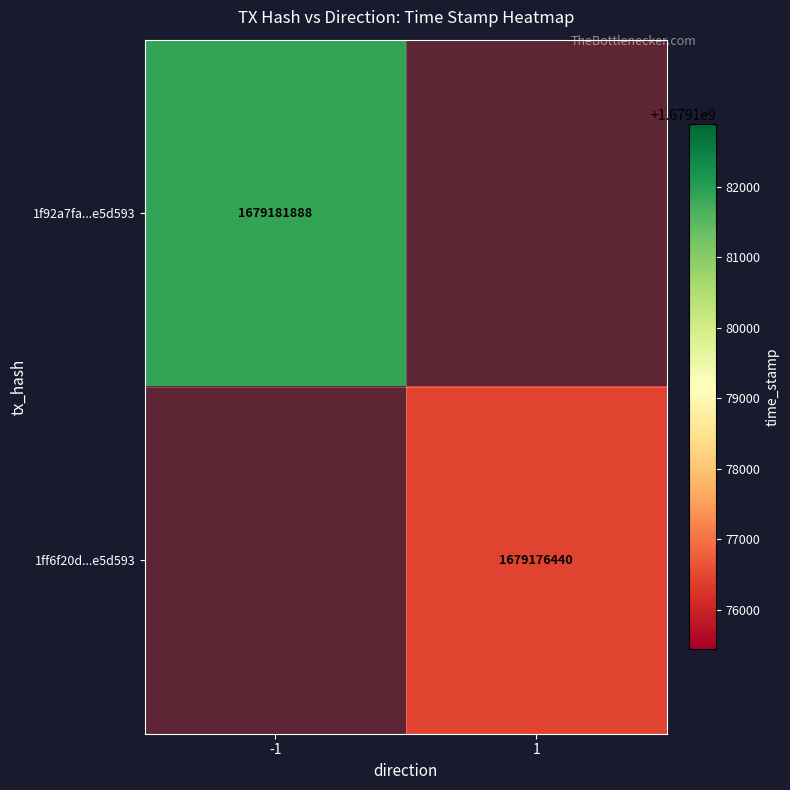

At how many categories does at least one series exceed 1679177717?

1